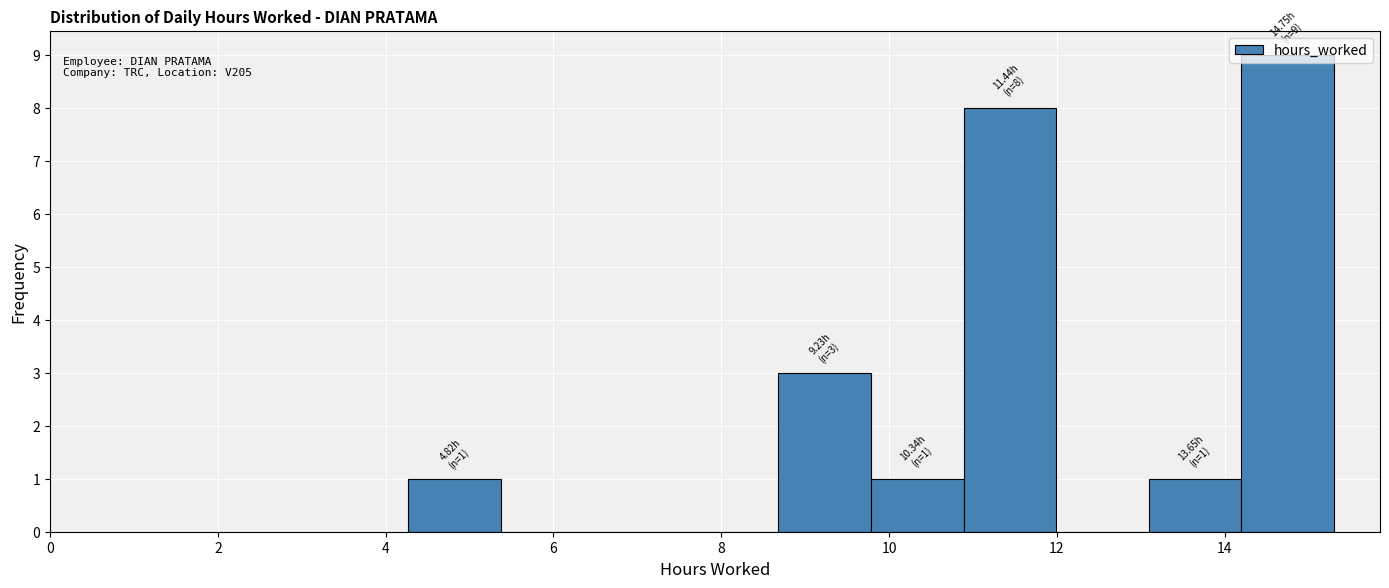

Over which range of the x-axis is the bar tallest?

14.2 to 15.4